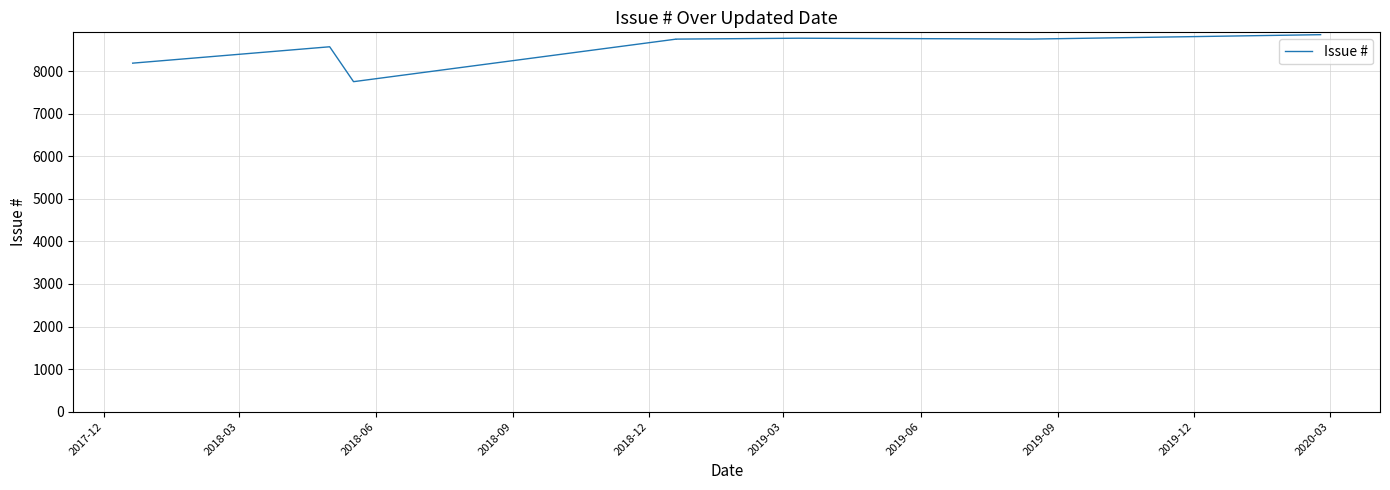

Reading left to right, list all the values displayed in this chart.

8189	8574	7754	8753	8754	8775	8755	8858